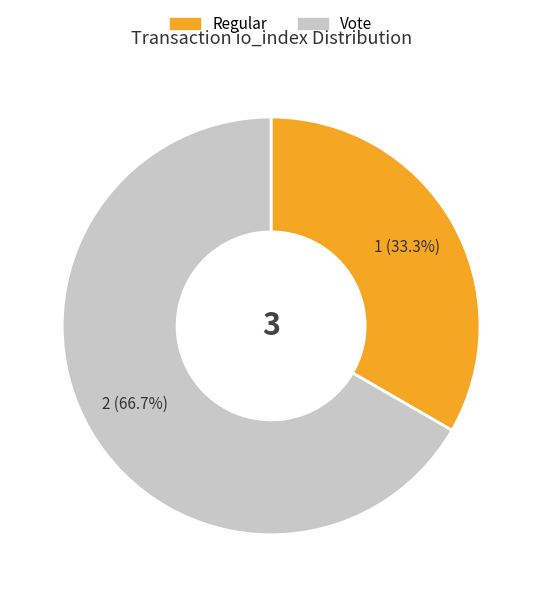

Is there a majority slice in this chart?

Yes